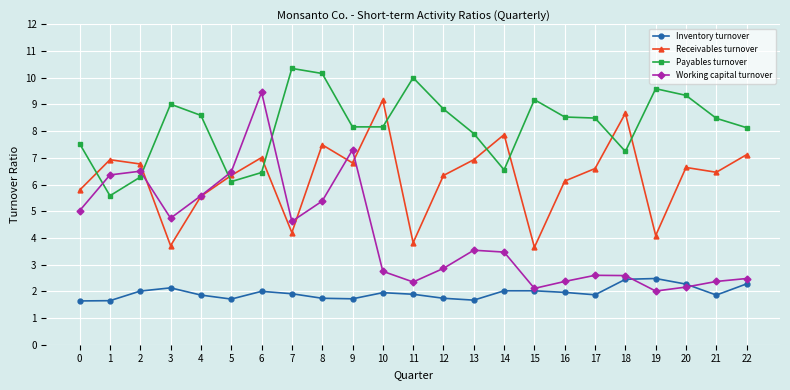

What is the total value across all series at 9?

24.0